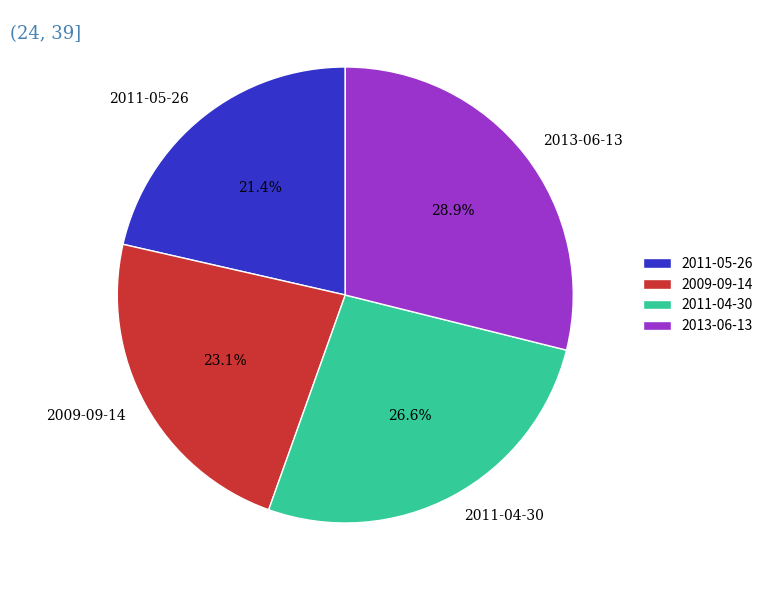

Rank the categories by value from lowest to highest.

2011-05-26, 2009-09-14, 2011-04-30, 2013-06-13